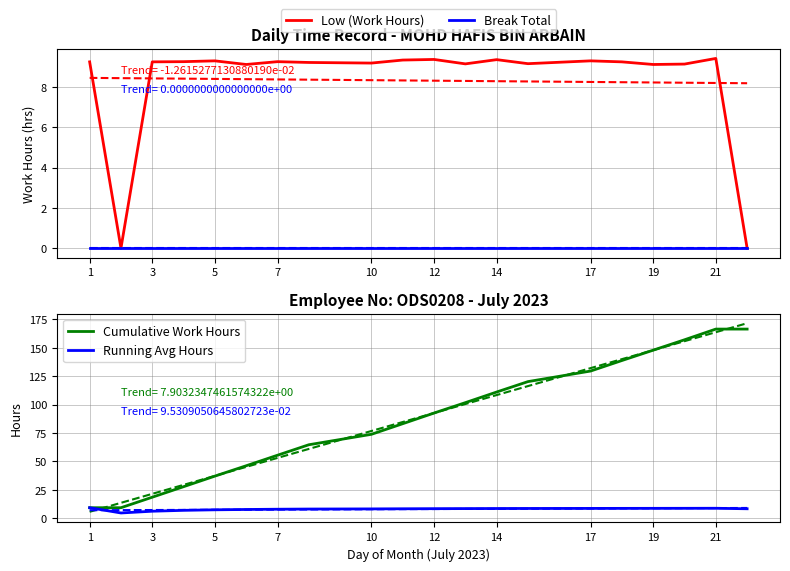

True or false: Low (Work Hours) has a value of 9.3 at 5.

True